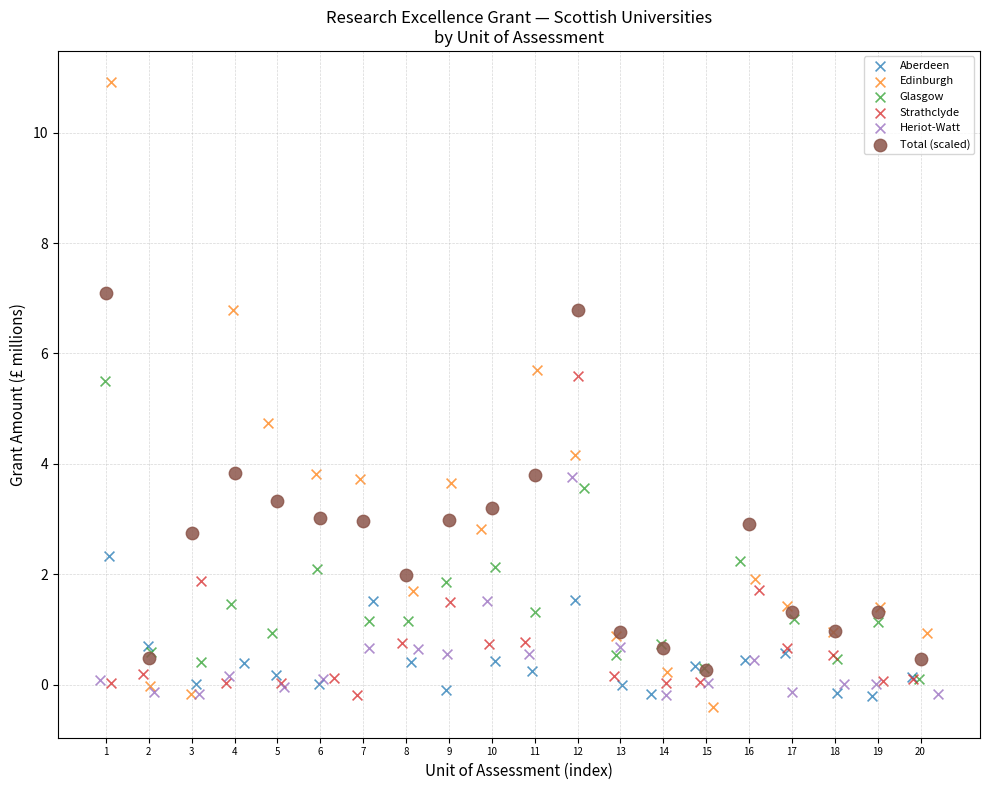

Which series contains the highest Y value?

Edinburgh